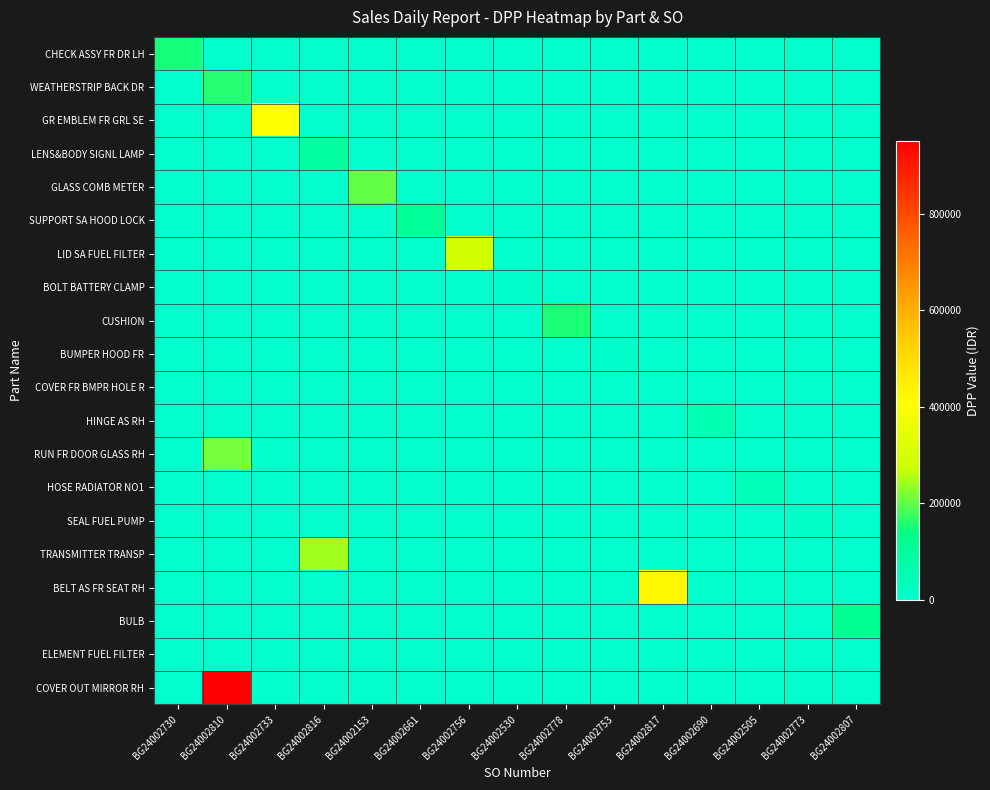

At BG24002817, list the series in order from largest to smallest.

BELT AS FR SEAT RH, COVER FR BMPR HOLE R, CHECK ASSY FR DR LH, WEATHERSTRIP BACK DR, GR EMBLEM FR GRL SE, LENS&BODY SIGNL LAMP, GLASS COMB METER, SUPPORT SA HOOD LOCK, LID SA FUEL FILTER, BOLT BATTERY CLAMP, CUSHION, BUMPER HOOD FR, HINGE AS RH, RUN FR DOOR GLASS RH, HOSE RADIATOR NO1, SEAL FUEL PUMP, TRANSMITTER TRANSP, BULB, ELEMENT FUEL FILTER, COVER OUT MIRROR RH